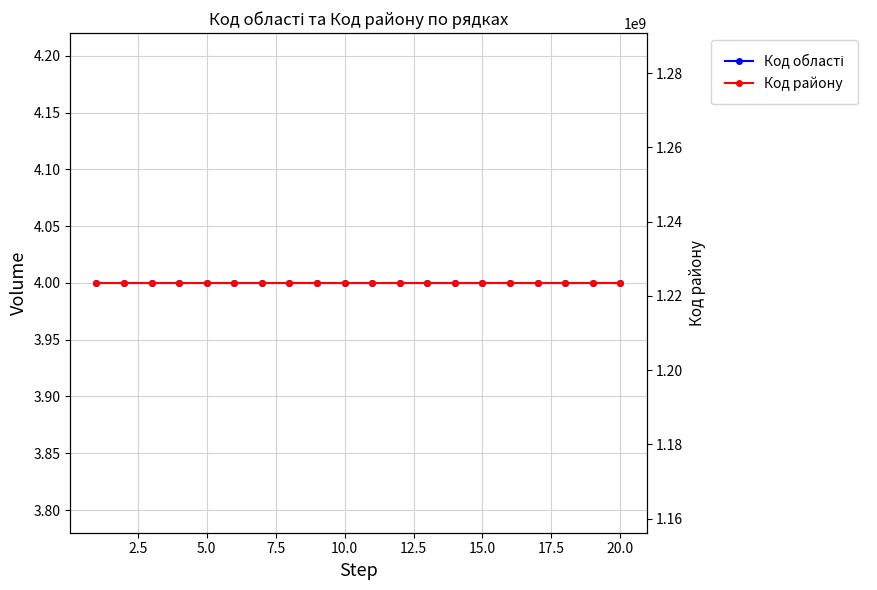

The value of Код області at 18 is 6. True or false?

False